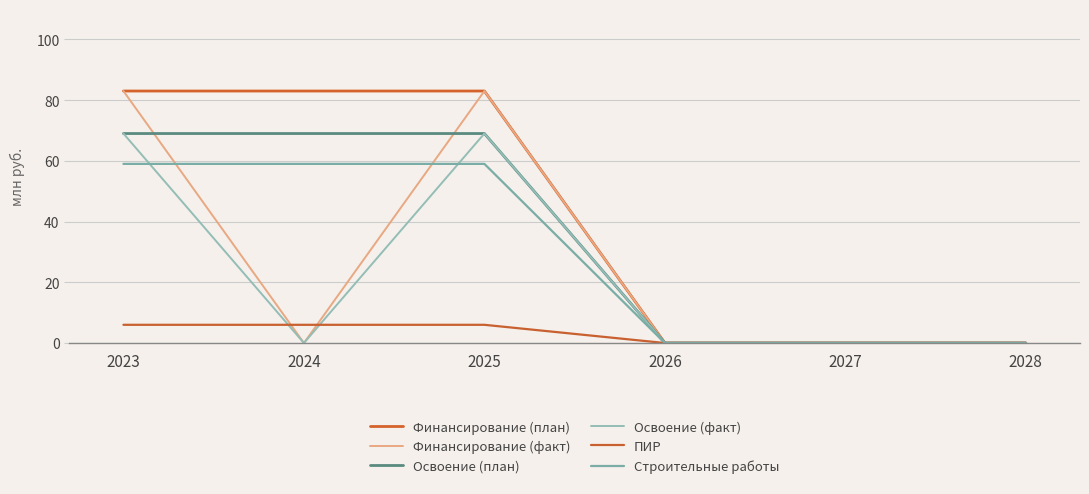

Does the chart display data point markers on the line(s)?

No